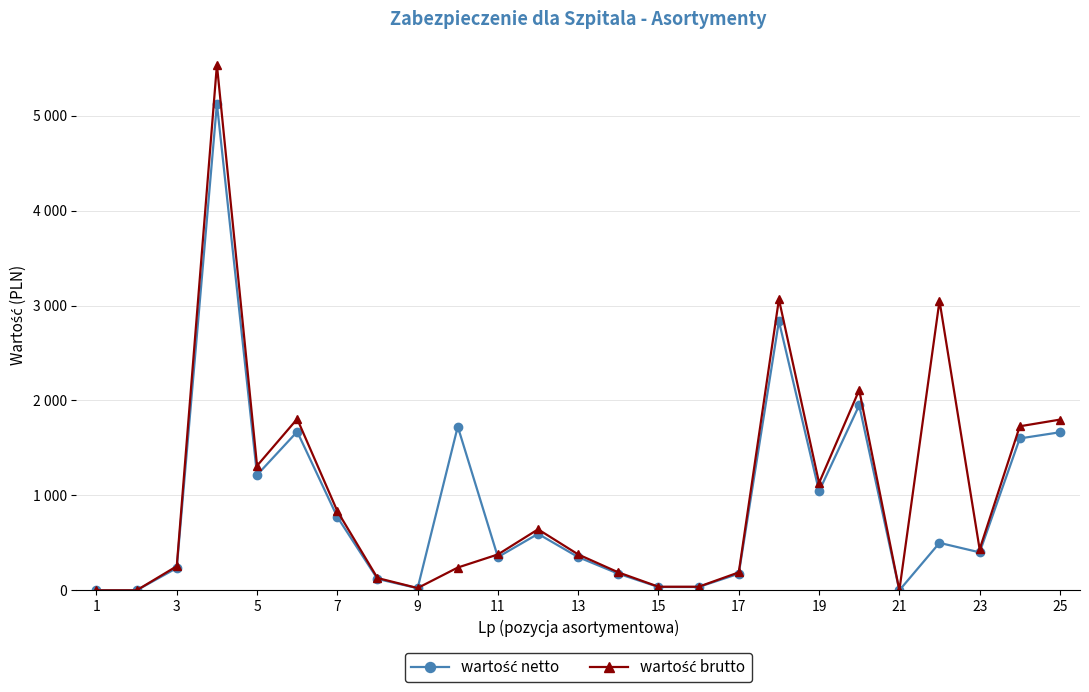

Does the chart have visible grid lines?

Yes